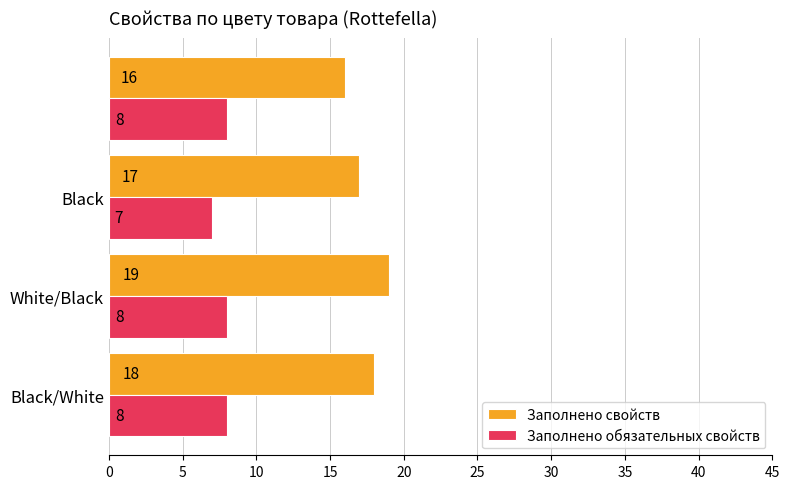

What is the smallest value displayed?

7